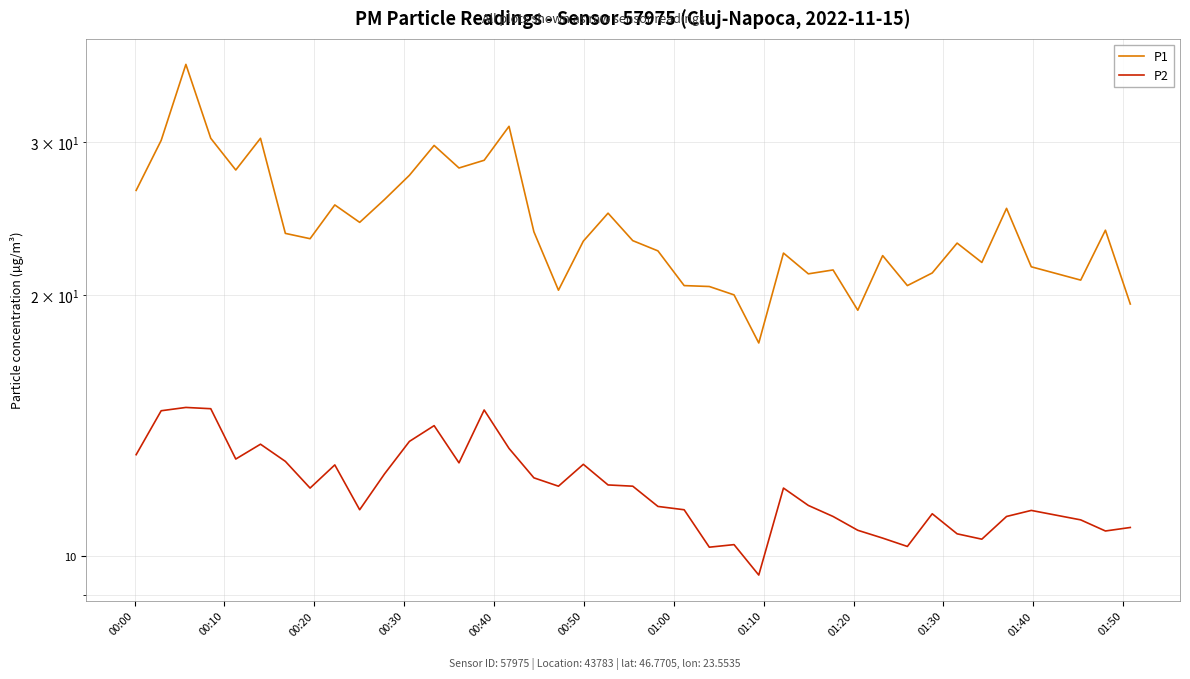

Which series has the widest spread of values?

P1